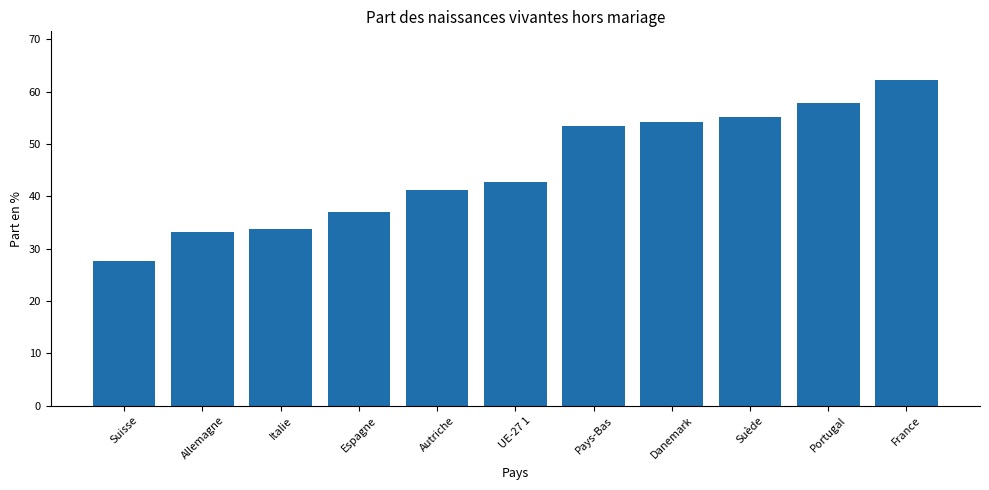

Reading right to left, transcribe all the data shown in this chart.

France=62.2	Portugal=57.9	Suède=55.2	Danemark=54.2	Pays-Bas=53.5	UE-27 1=42.7	Autriche=41.2	Espagne=37.1	Italie=33.8	Allemagne=33.1	Suisse=27.7